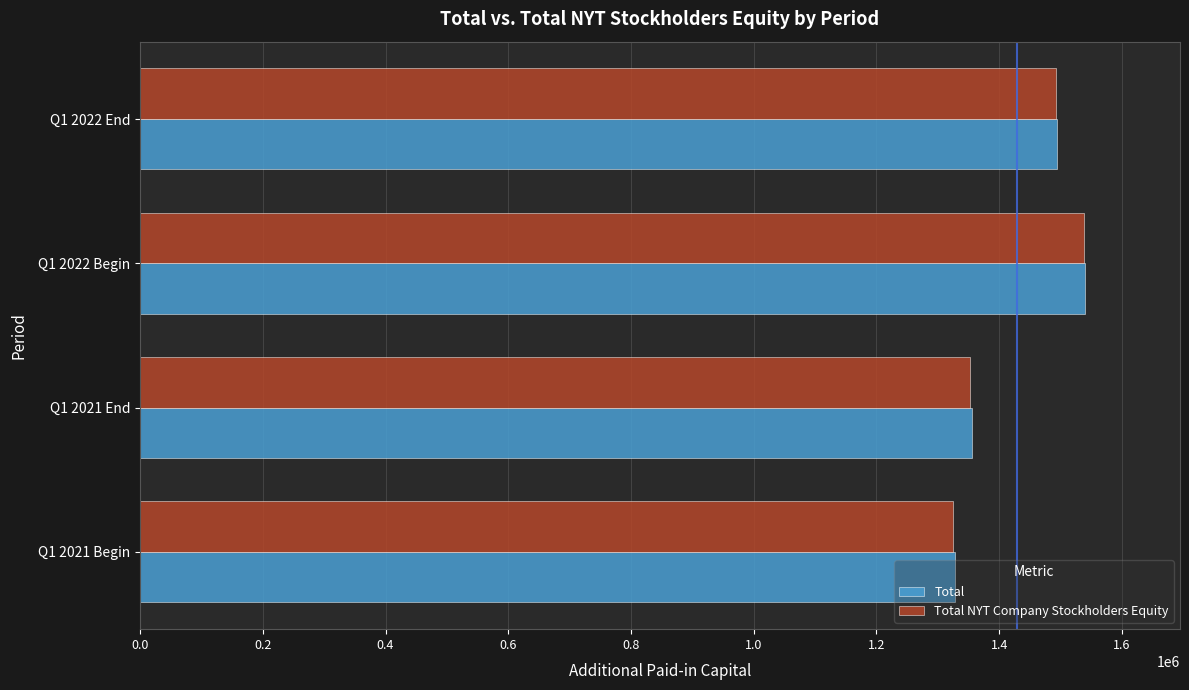

What is the sum of all Total NYT Company Stockholders Equity values?

5710176